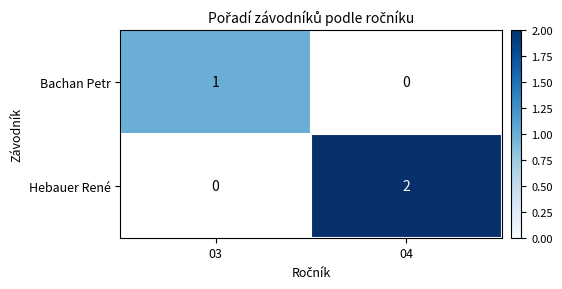

The value of Bachan Petr at 03 is 1. True or false?

True